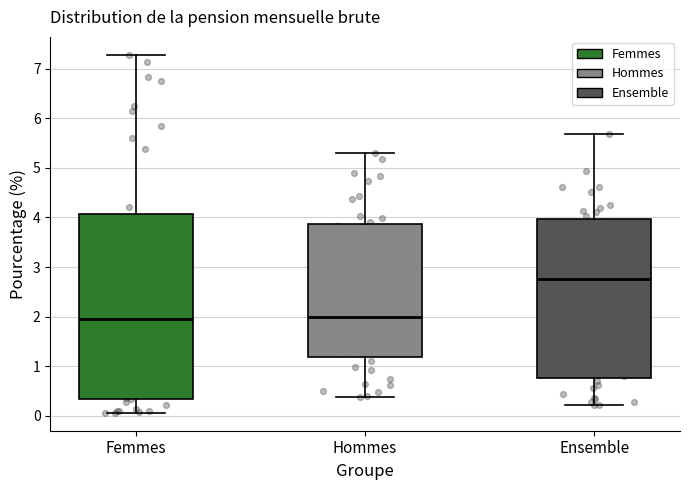

Reading left to right, read every box against the y-axis: the position of its median line, the range the box covers, and the ends of its whiskers. The values are not printed on the chart, so give them approximately, as read against the axis.

Femmes: median 2.0, box 0.3 to 4.1, whiskers 0.1 to 7.3
Hommes: median 2.0, box 1.2 to 3.9, whiskers 0.4 to 5.3
Ensemble: median 2.8, box 0.8 to 4.0, whiskers 0.2 to 5.7